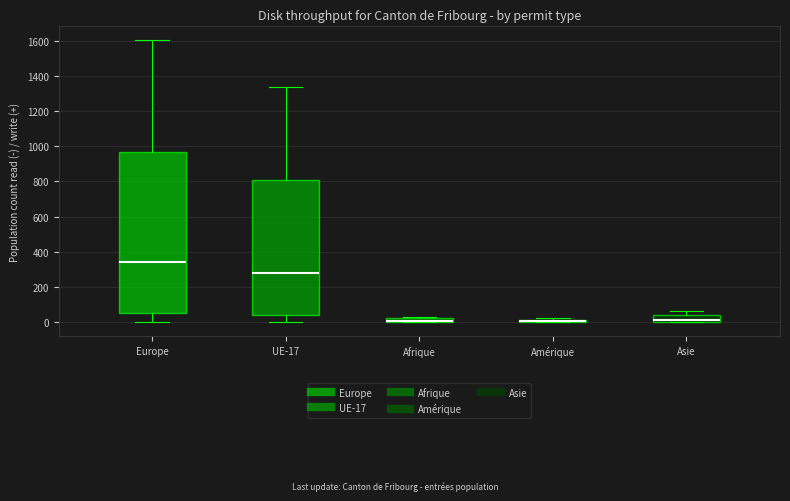

Where does the median line of the box for Asie sit on the y-axis? The values are not printed on the chart, so give them approximately, as read against the axis.

20